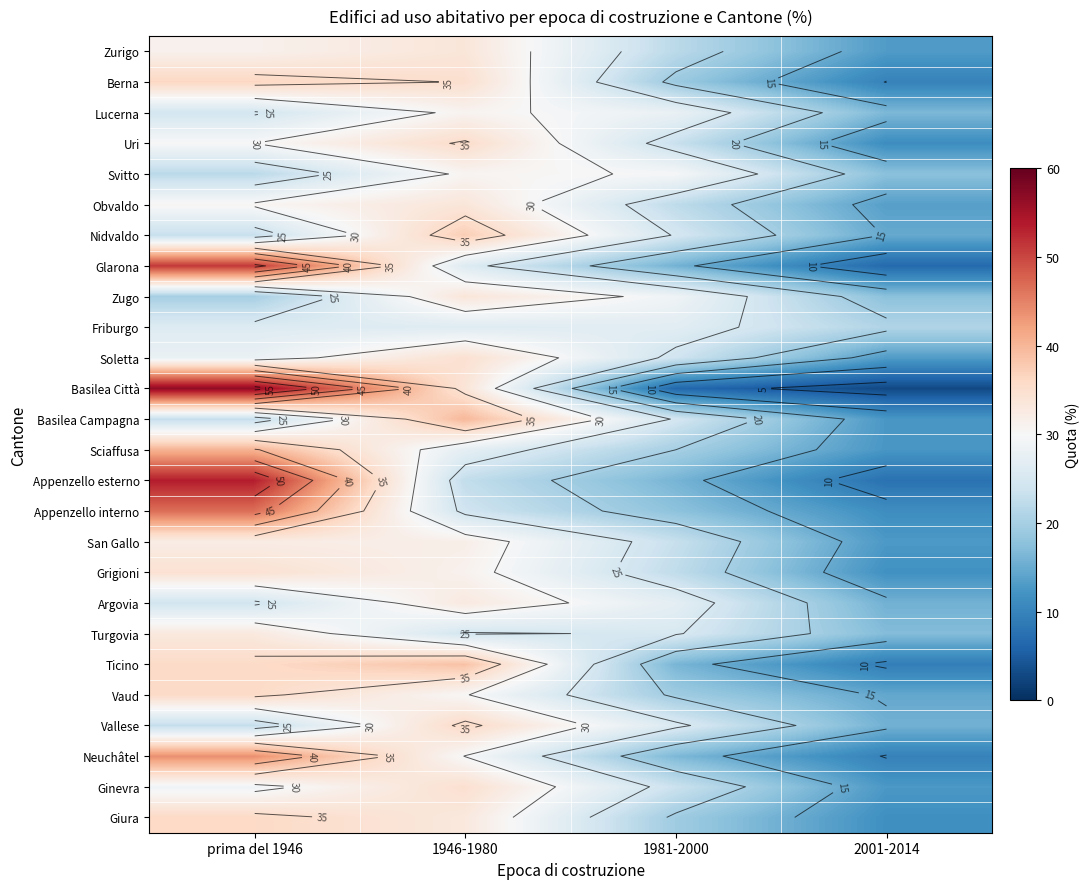

At which category is the sum across all series the highest?

prima del 1946